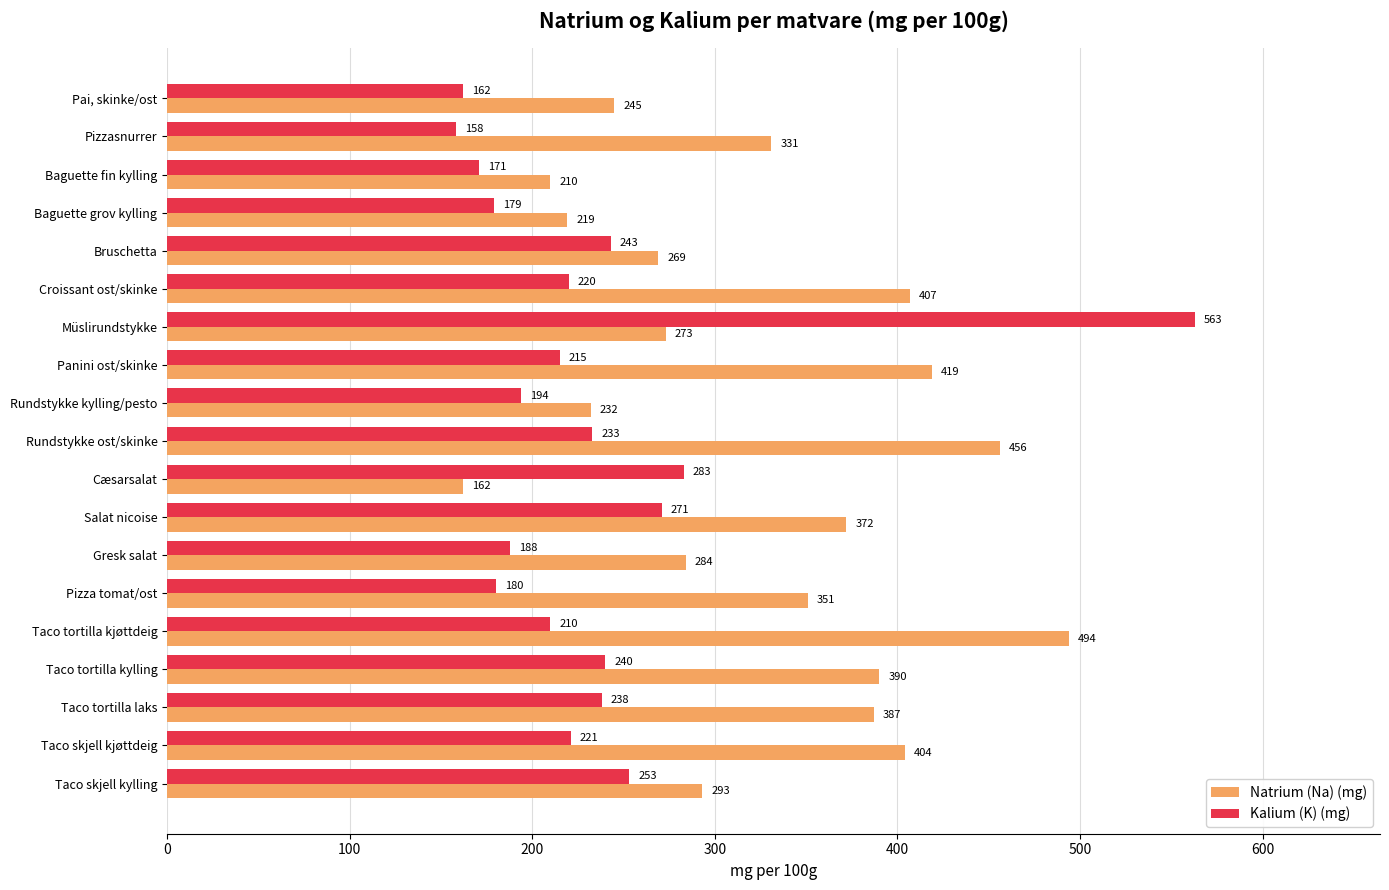

At which label does Natrium (Na) (mg) reach its peak?

Taco tortilla kjøttdeig